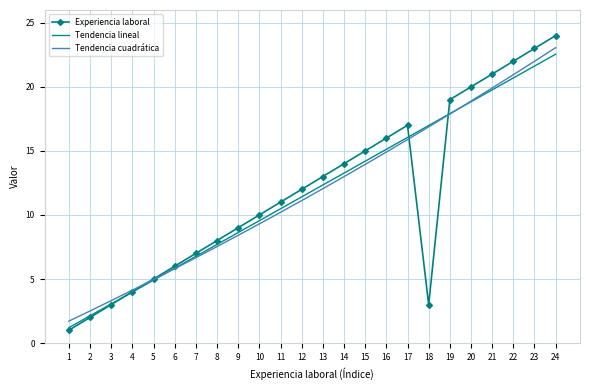

Which category has the highest value across all series?

24